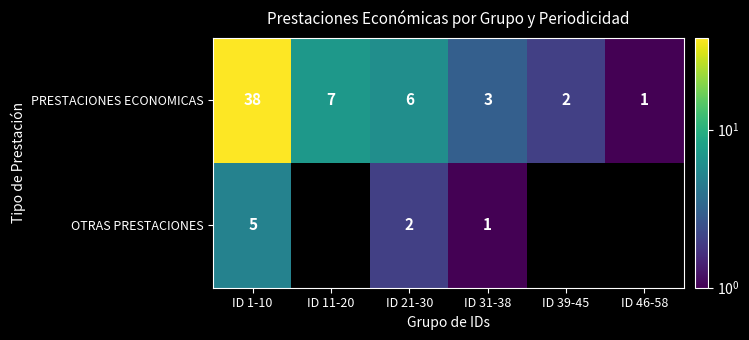

At which label is PRESTACIONES ECONOMICAS closest to 19?

ID 11-20